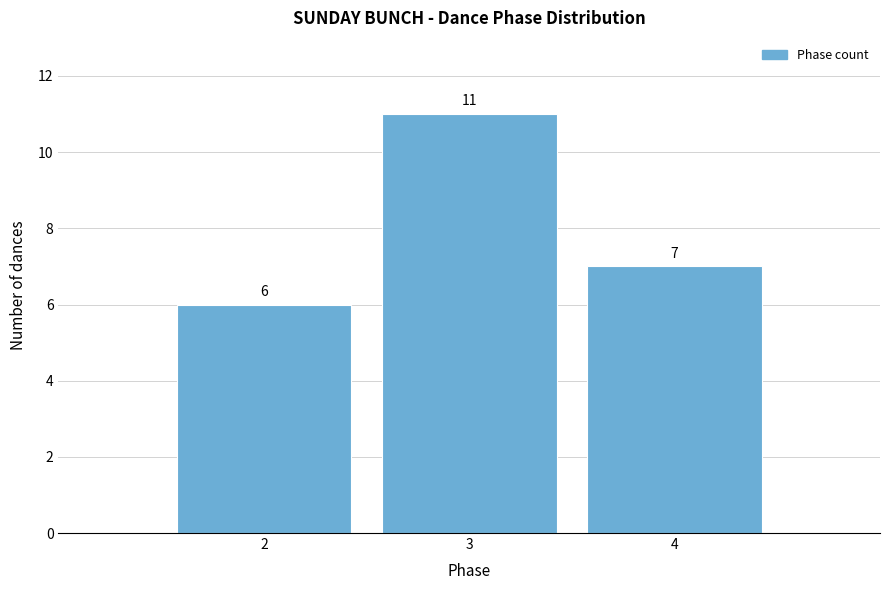

Reading left to right, list every bar in this chart as the range it spans on the x-axis followed by its height.

1.5 to 2.5: 6
2.5 to 3.5: 11
3.5 to 4.5: 7